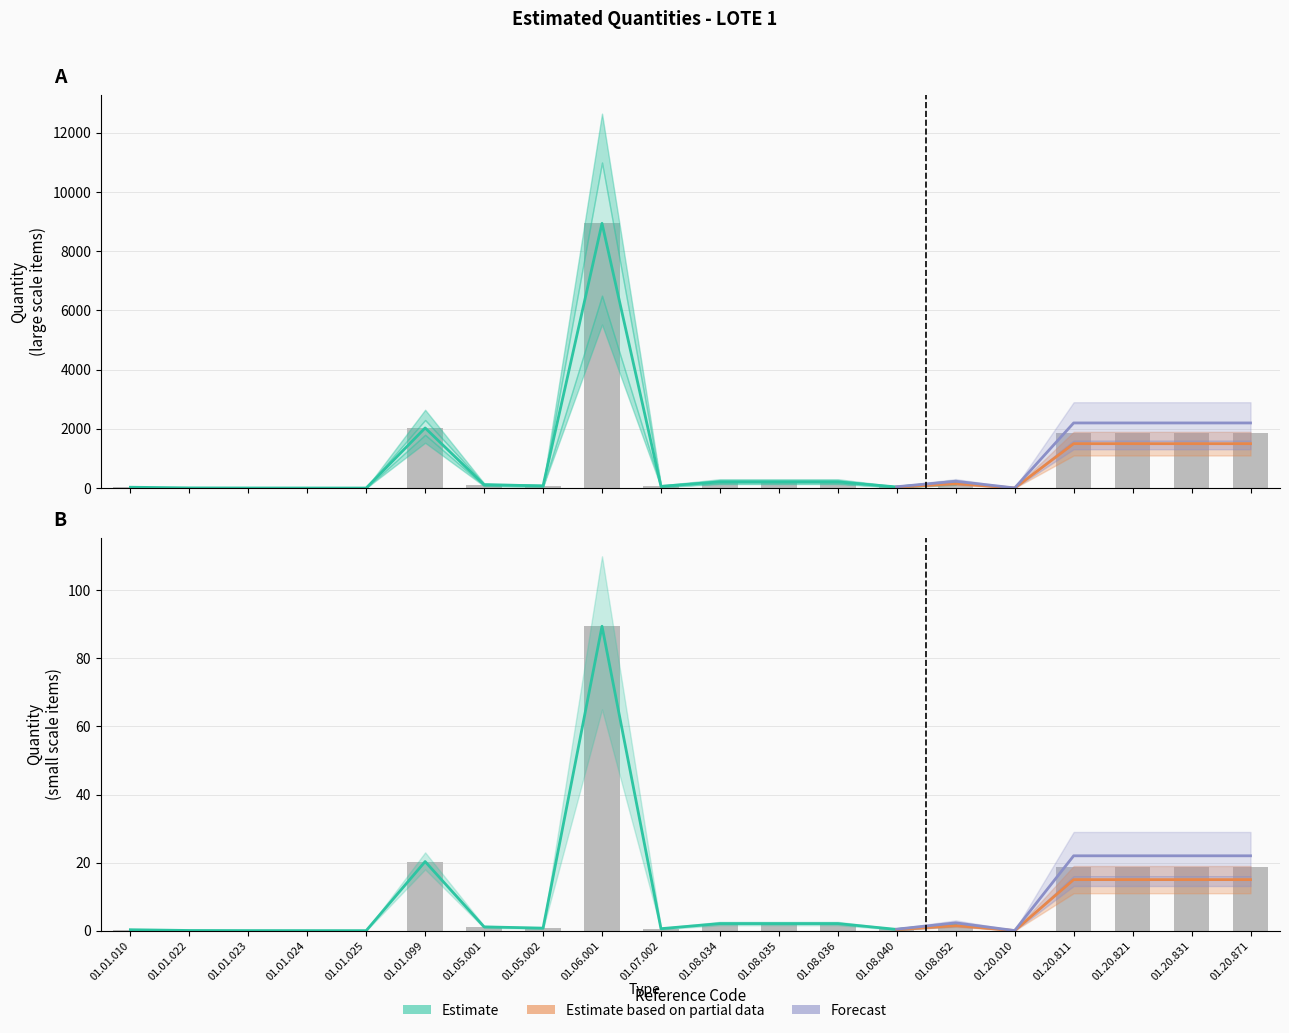

List the labels in order of Estimate based on partial data value, largest first.

01.06.001, 01.01.099, 01.20.811, 01.20.821, 01.20.831, 01.20.871, 01.08.034, 01.08.035, 01.08.036, 01.08.052, 01.05.001, 01.05.002, 01.07.002, 01.08.040, 01.01.010, 01.01.022, 01.01.023, 01.20.010, 01.01.024, 01.01.025